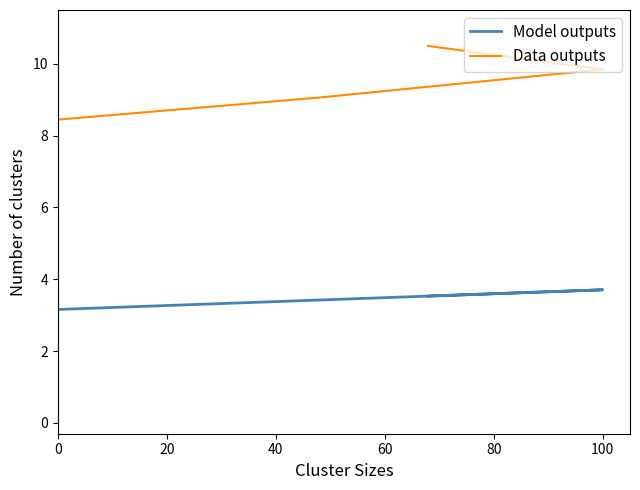

List the series in order of their peak value, highest first.

Data outputs, Model outputs